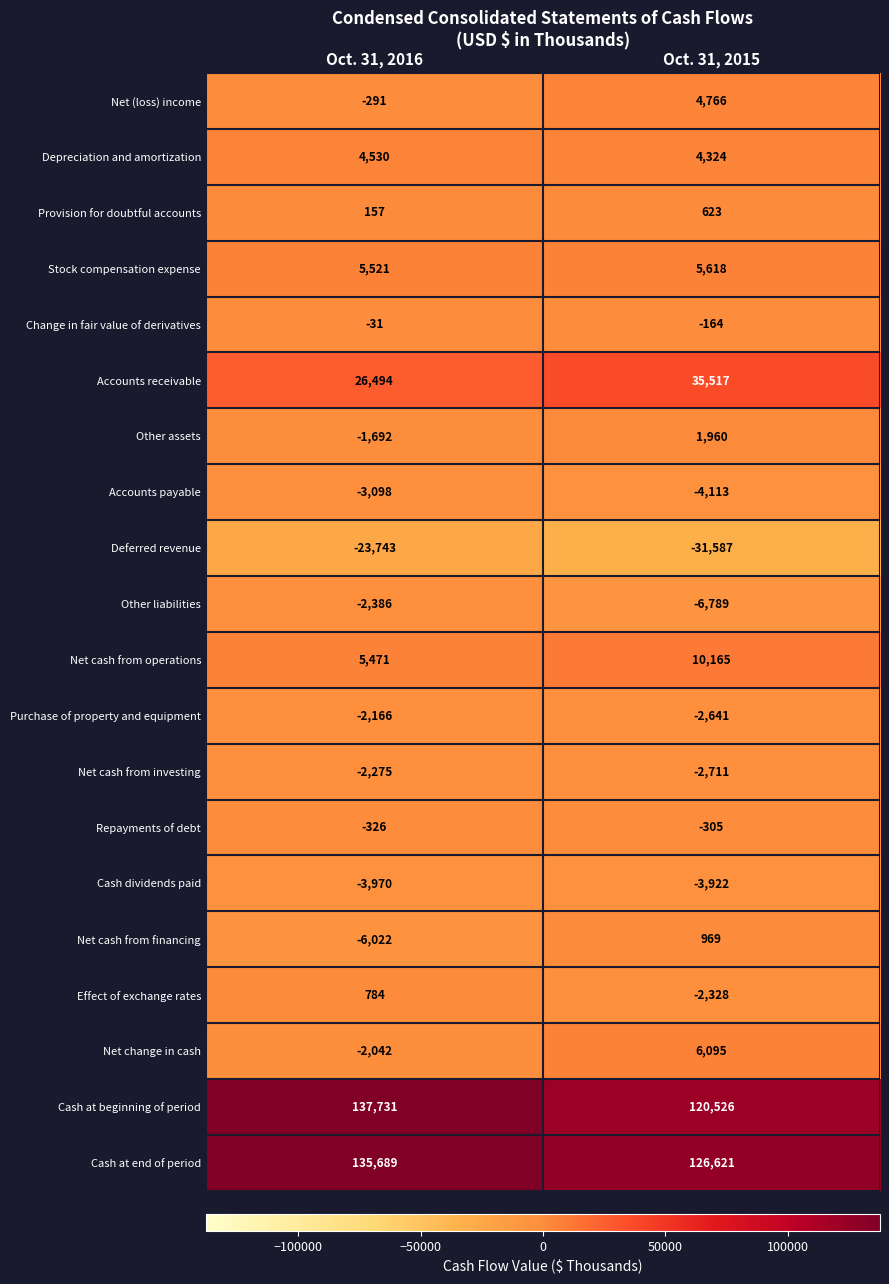

At how many categories does at least one series exceed 98943?

2